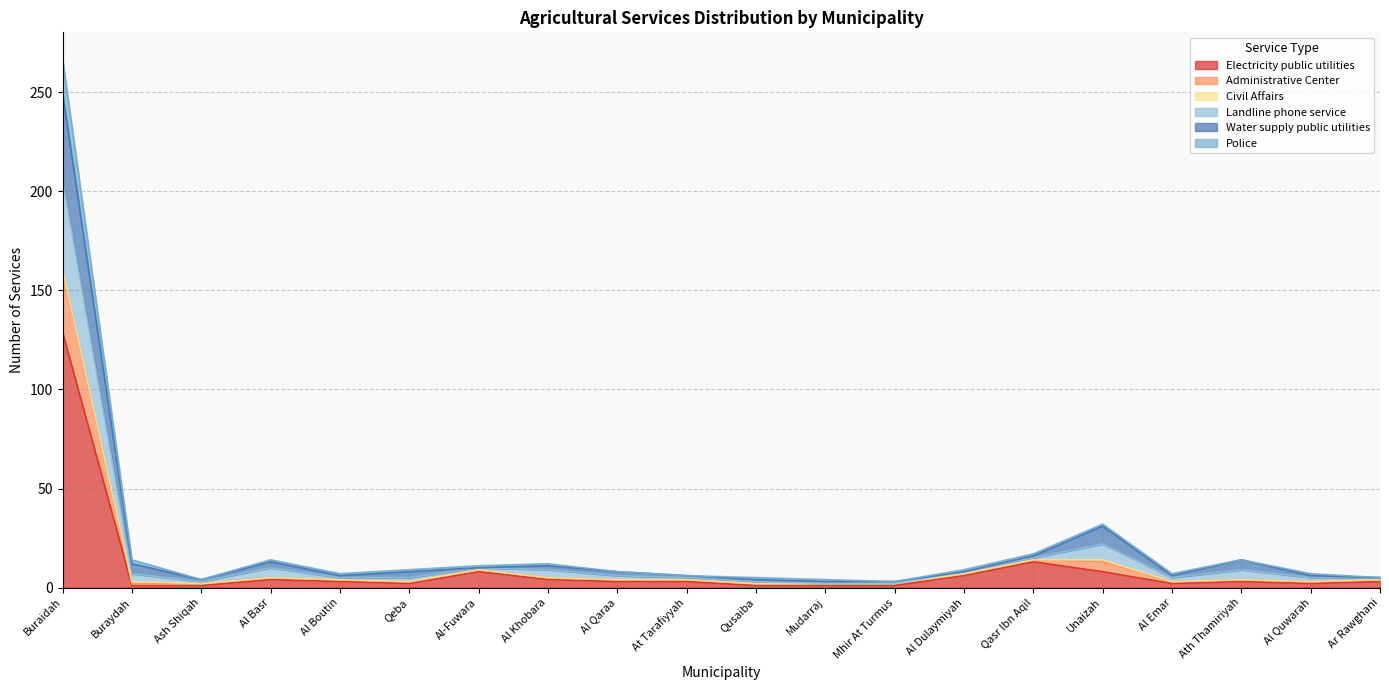

Does the chart display data point markers on the line(s)?

No